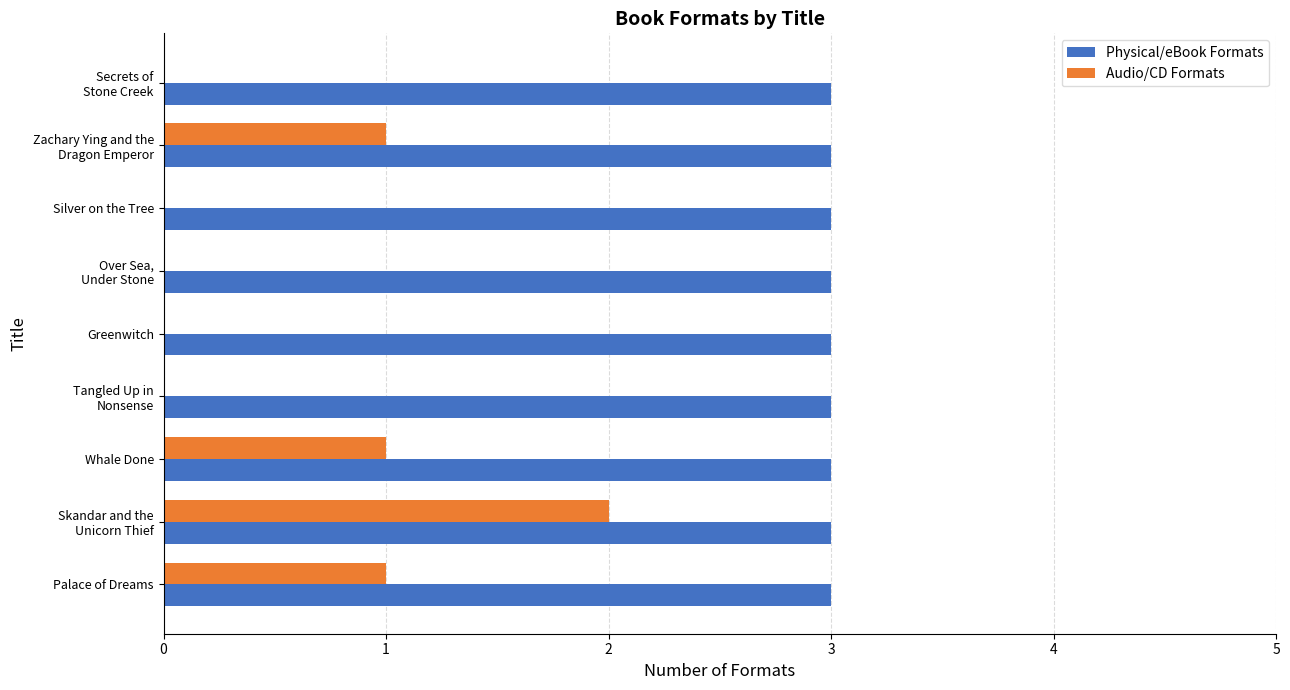

What value does the Physical/eBook Formats series have at Palace of Dreams?

3